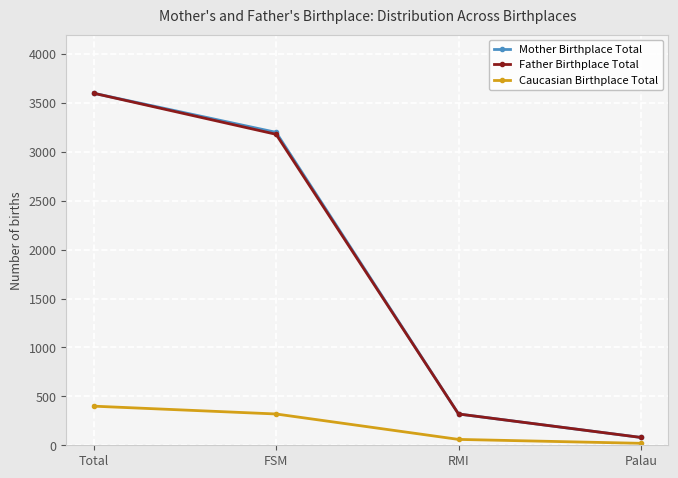

True or false: Mother Birthplace Total has a value of 5296 at FSM.

False